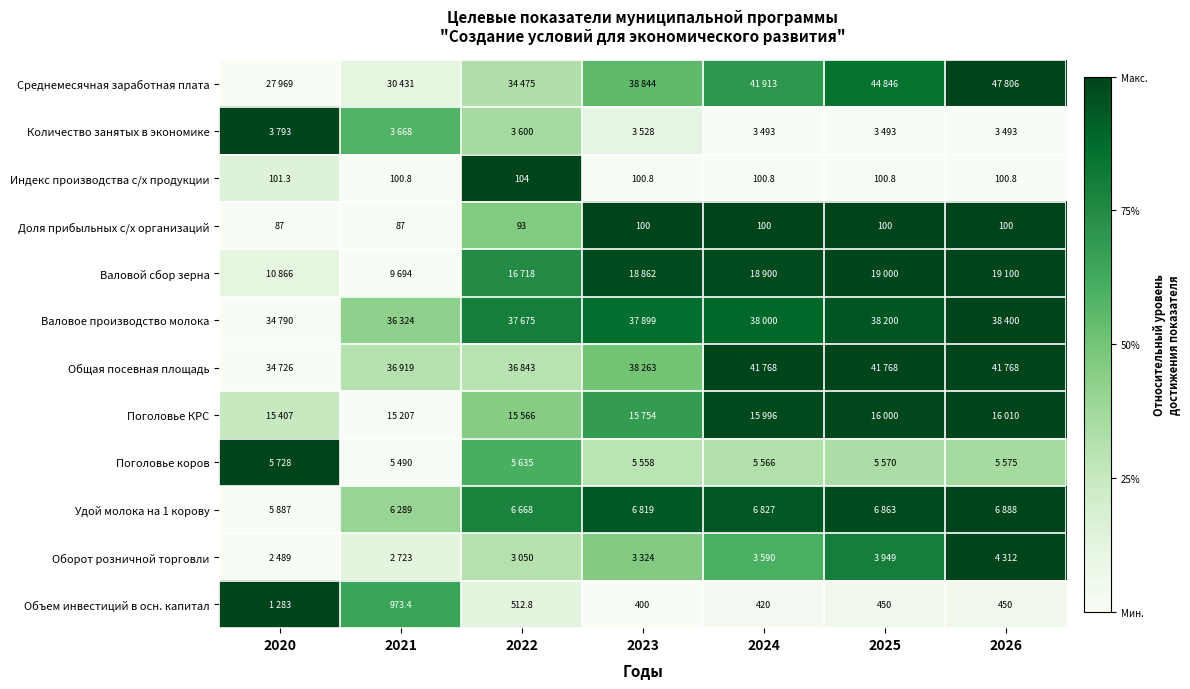

Which series has the widest spread of values?

Среднемесячная заработная плата